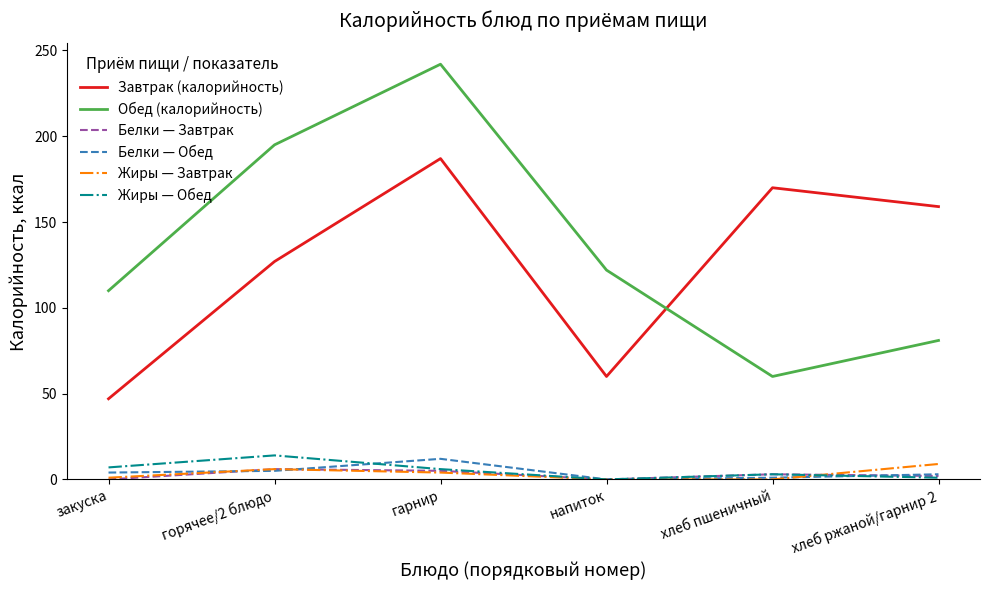

At which category does the chart reach its peak across all series?

гарнир